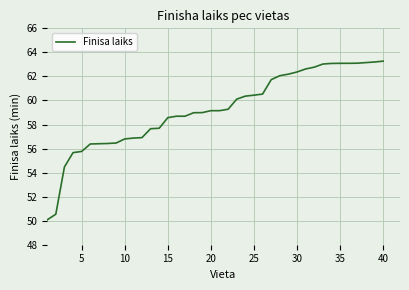

What is the minimum value shown in the chart?

50.1